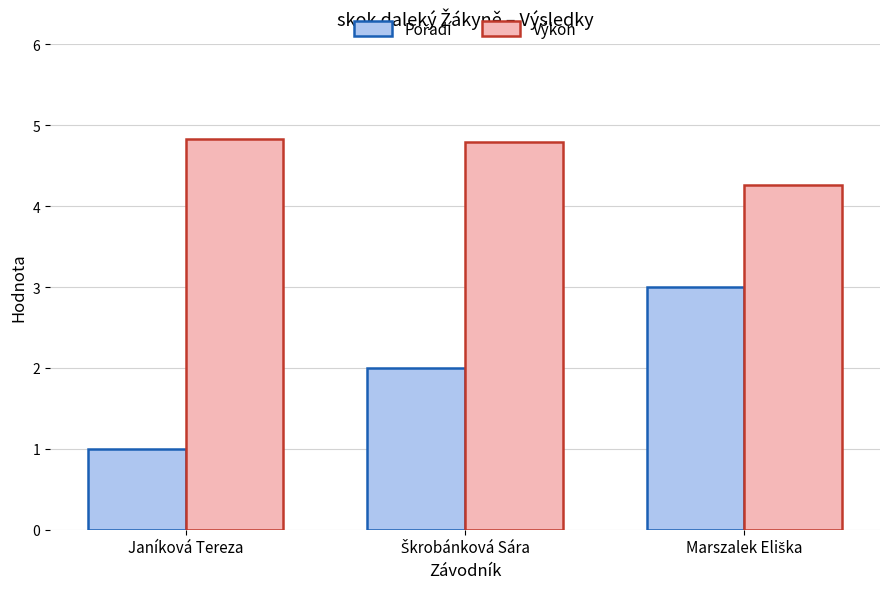

Are the bars grouped side by side (vs. stacked)?

Yes